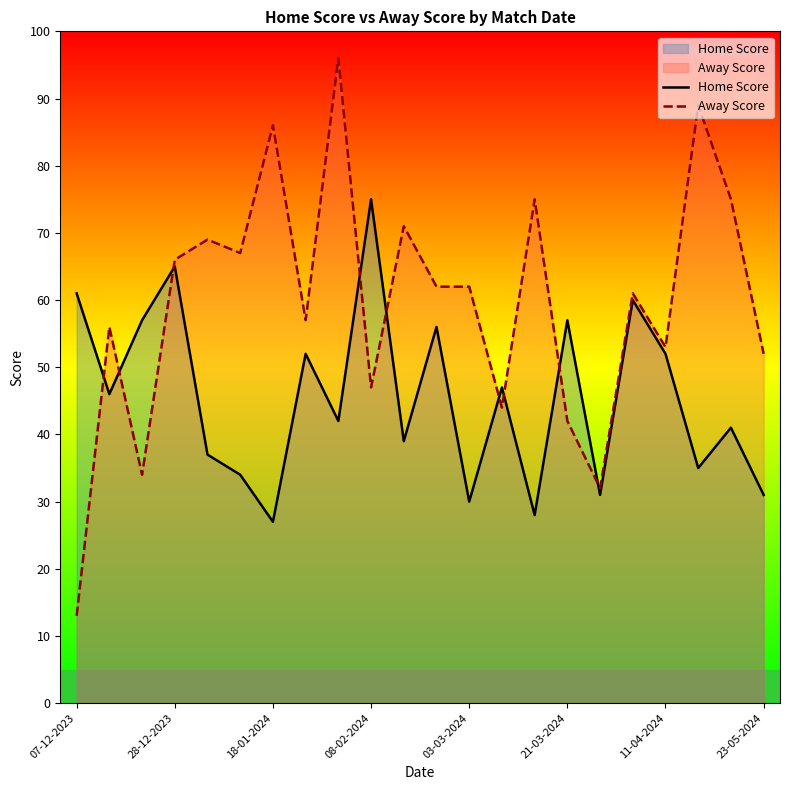

Which series has the largest range (max minus min)?

Away Score